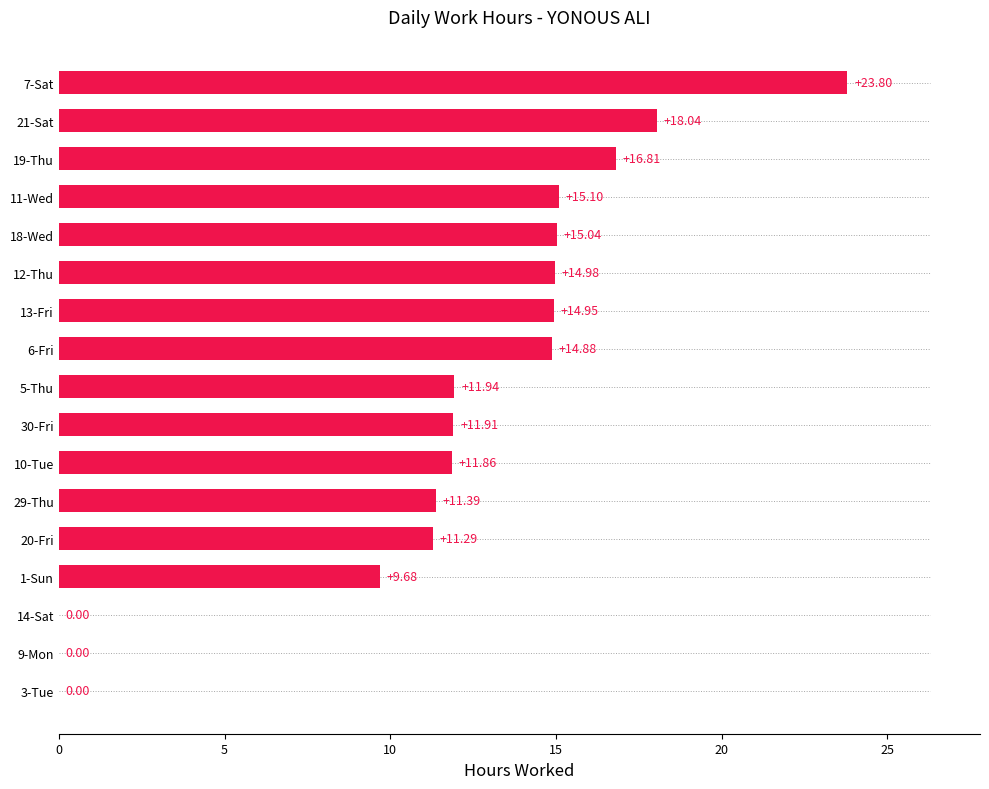

What is the sum of all values?

201.7